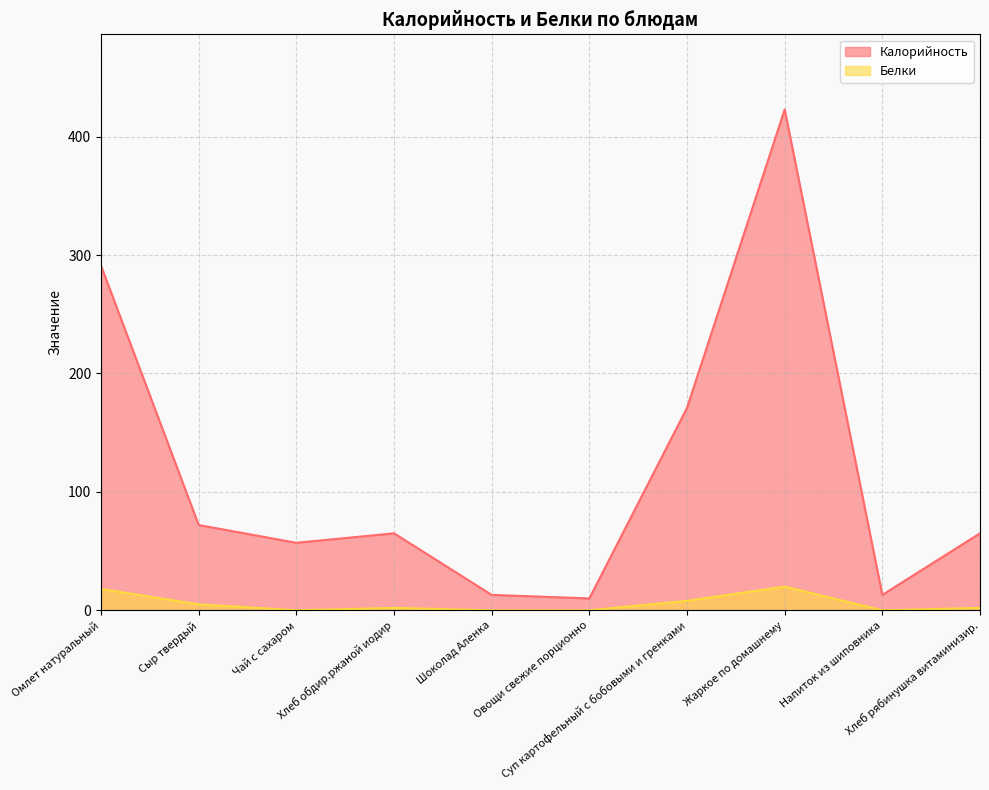

What is the sum of the Калорийность values at Хлеб обдир.ржаной иодир and Овощи свежие порционно?

75